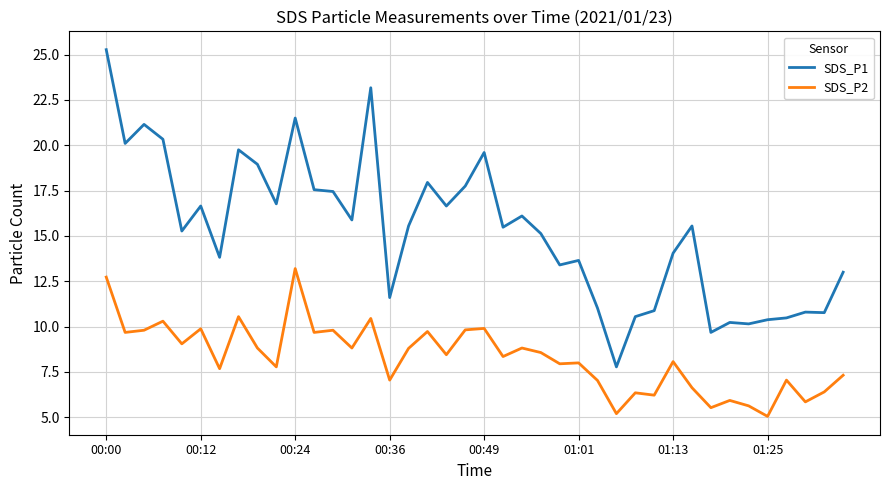

In SDS_P1, how many points are higher than both neighbors (excluding endpoints)?

12